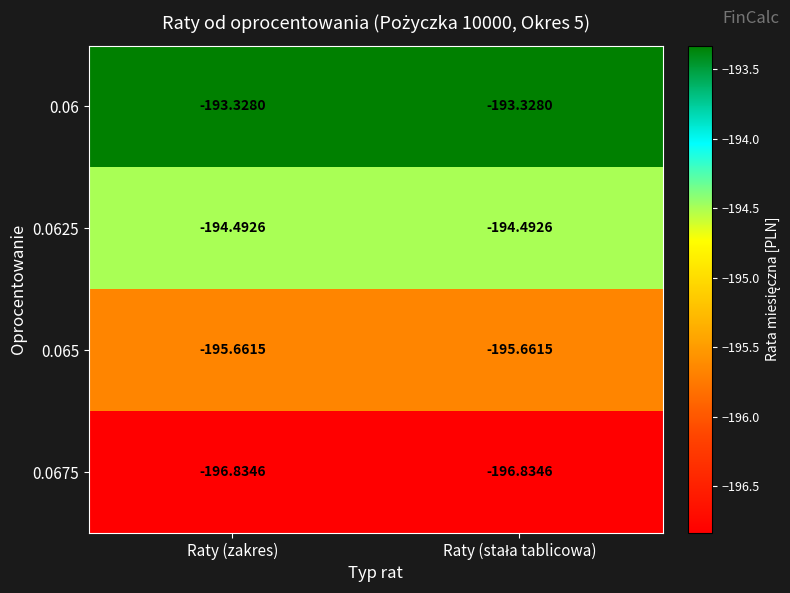

Reading left to right, what are all the values shown in this chart?

0.06: Raty (zakres)=-193.3	Raty (stała tablicowa)=-193.3
0.0625: Raty (zakres)=-194.5	Raty (stała tablicowa)=-194.5
0.065: Raty (zakres)=-195.7	Raty (stała tablicowa)=-195.7
0.0675: Raty (zakres)=-196.8	Raty (stała tablicowa)=-196.8